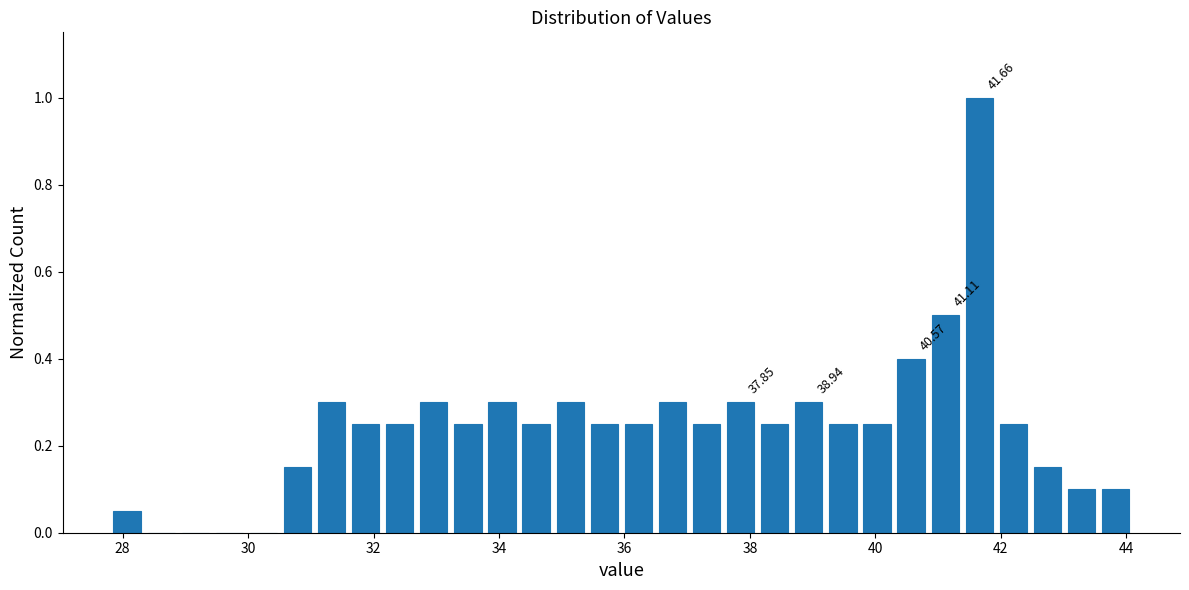

Around what value on the x-axis is the tallest bar? Give the approximate position of its centre, as read against the axis.

41.6